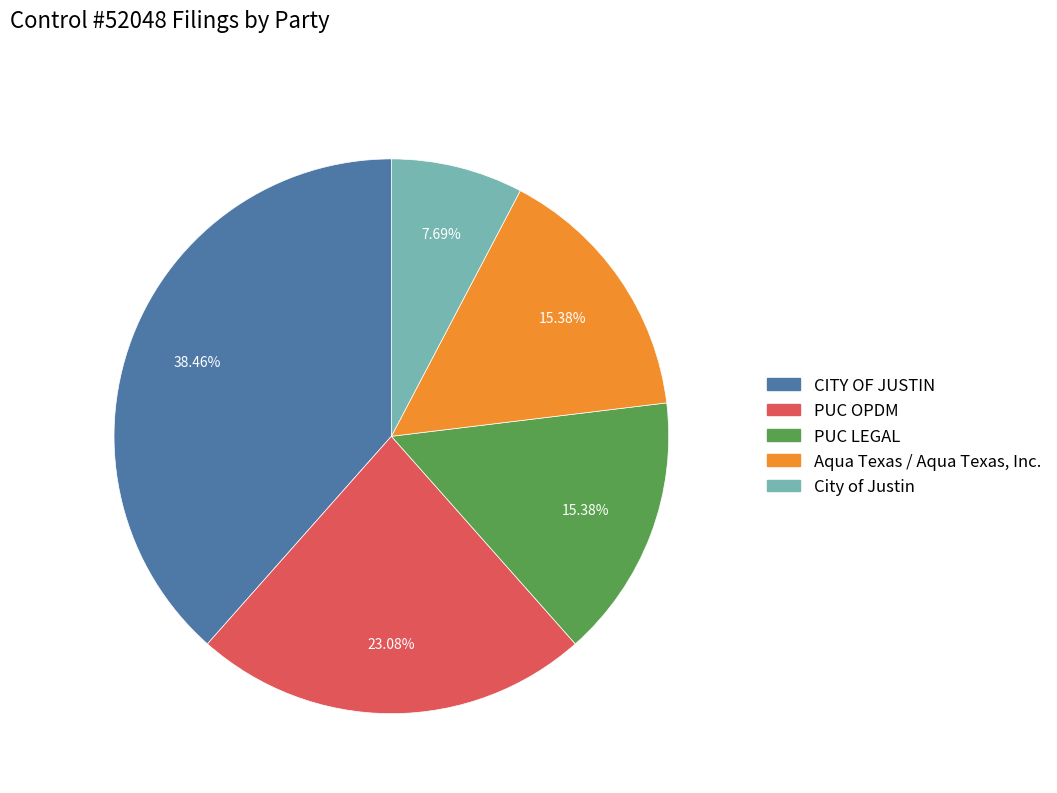

Does PUC OPDM account for over 50% of the chart?

No